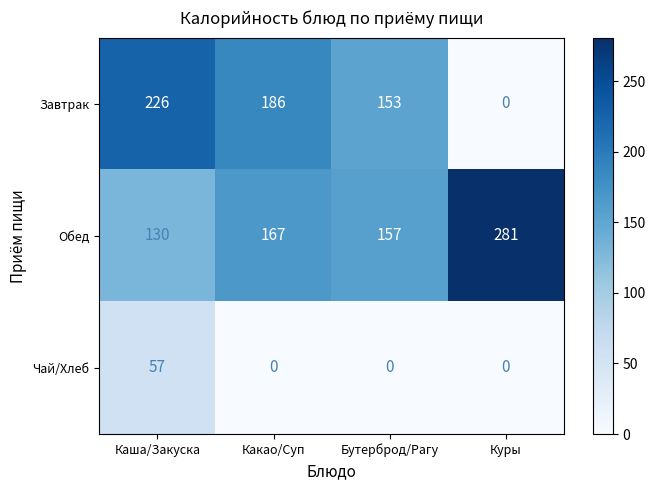

Read the Обед value at Бутерброд/Рагу.

157